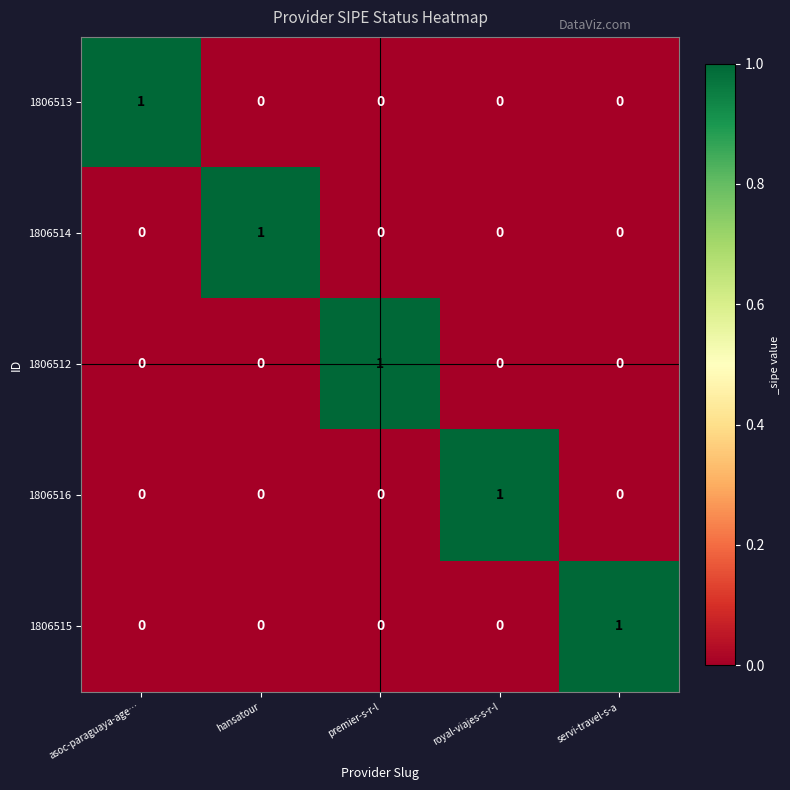

What is the greatest value displayed?

1